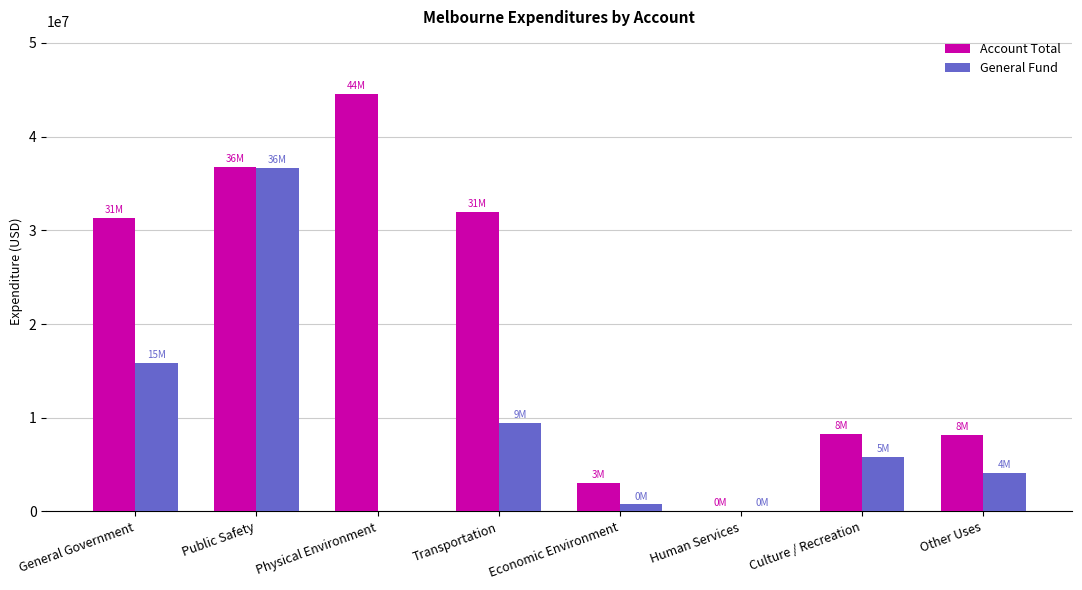

Count the number of categories in the chart.

8